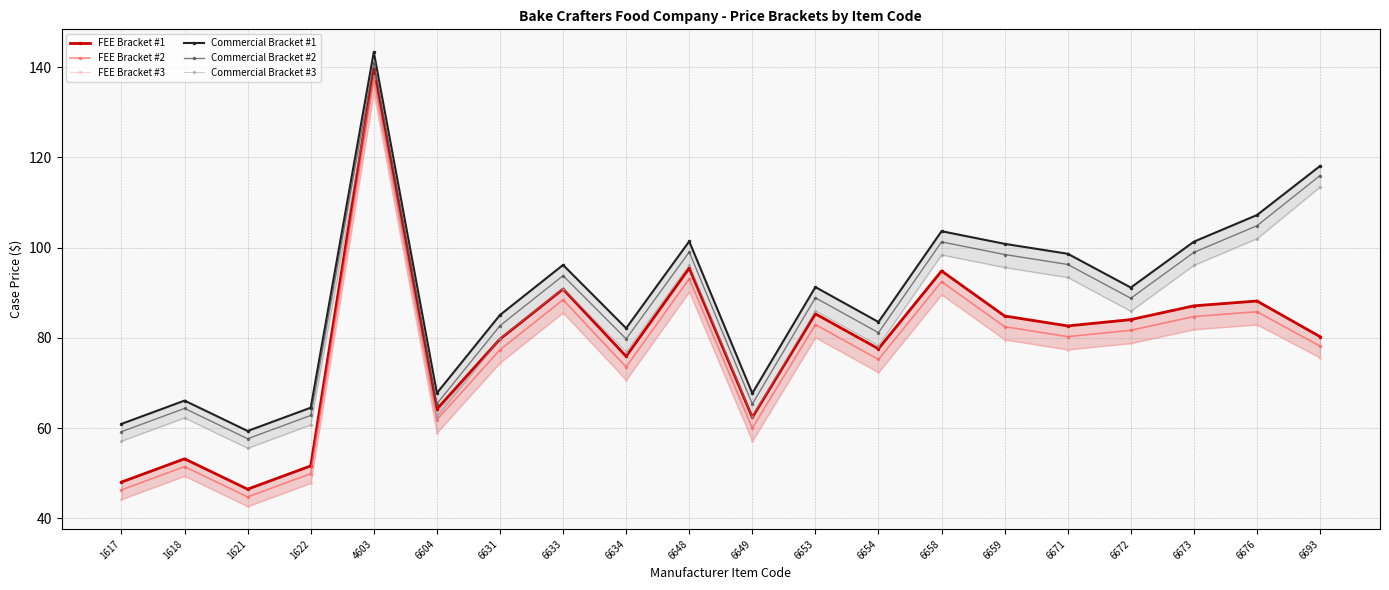

What is the difference between the maximum and minimum values in the Commercial Bracket #1 series?

84.0